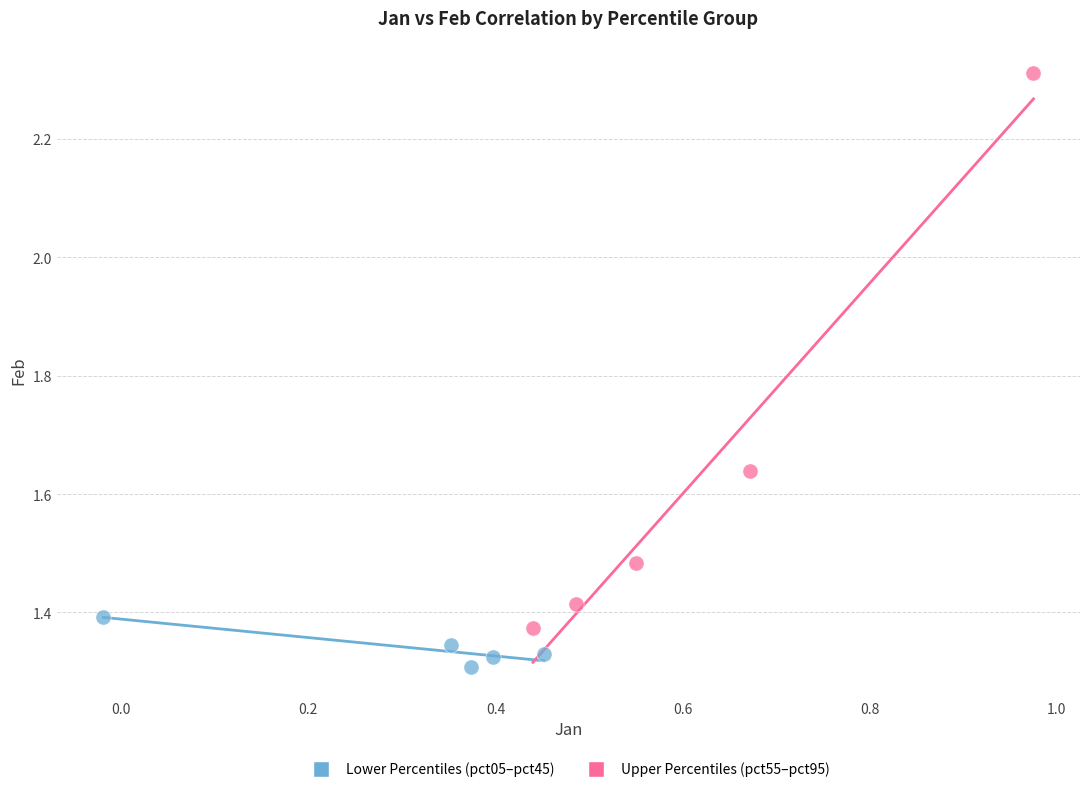

Which series reaches the maximum Y coordinate?

Upper Percentiles (pct55–pct95)